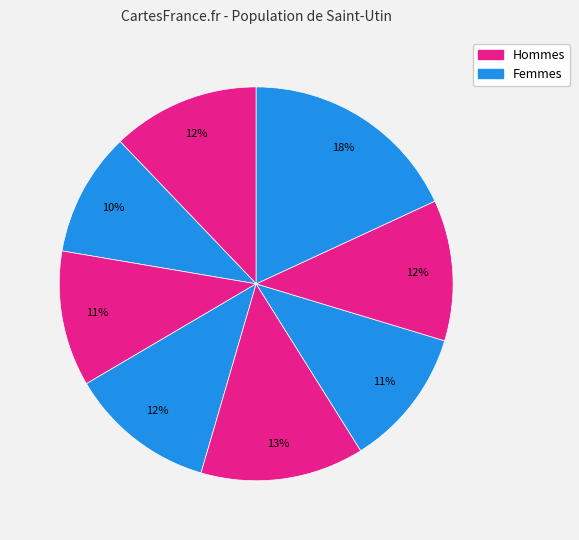

How many slices are in this pie chart?

8